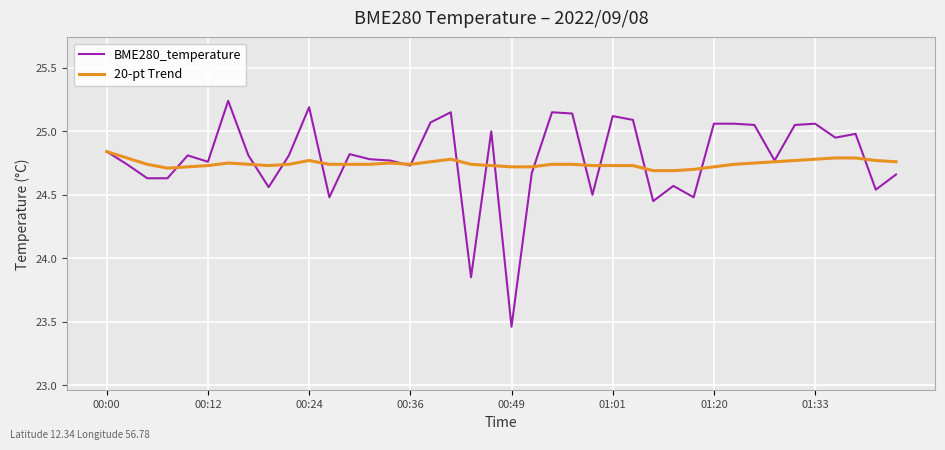

Rank the series by their maximum value, from highest to lowest.

BME280_temperature, 20-pt Trend